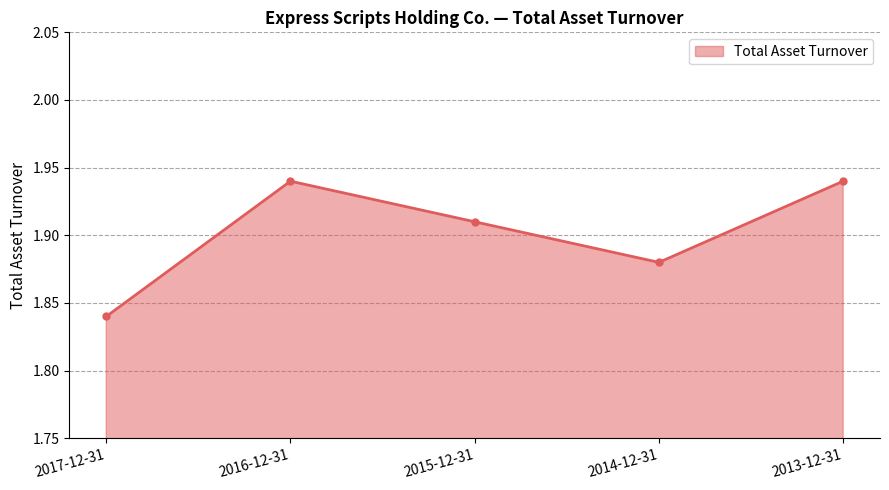

Where is the data nearest to the value 1?

2017-12-31